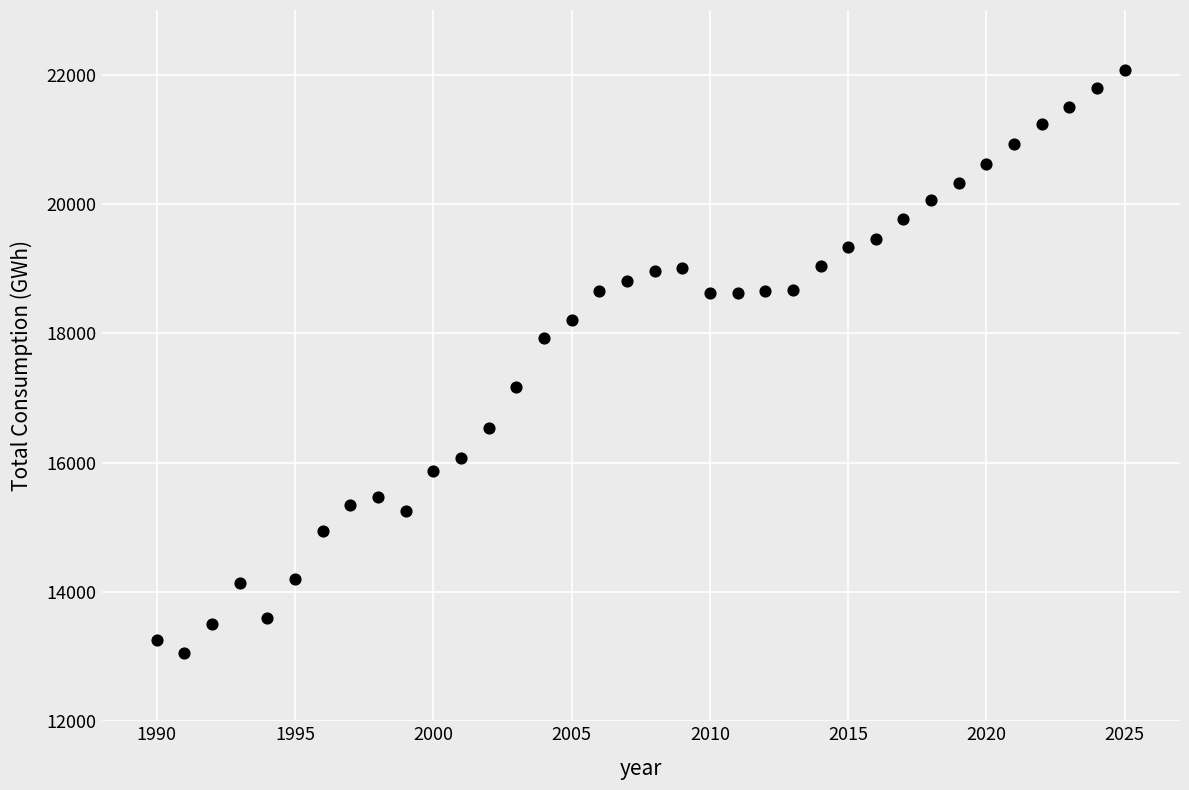

What is the range of Y values (max minus min)?

9027.4